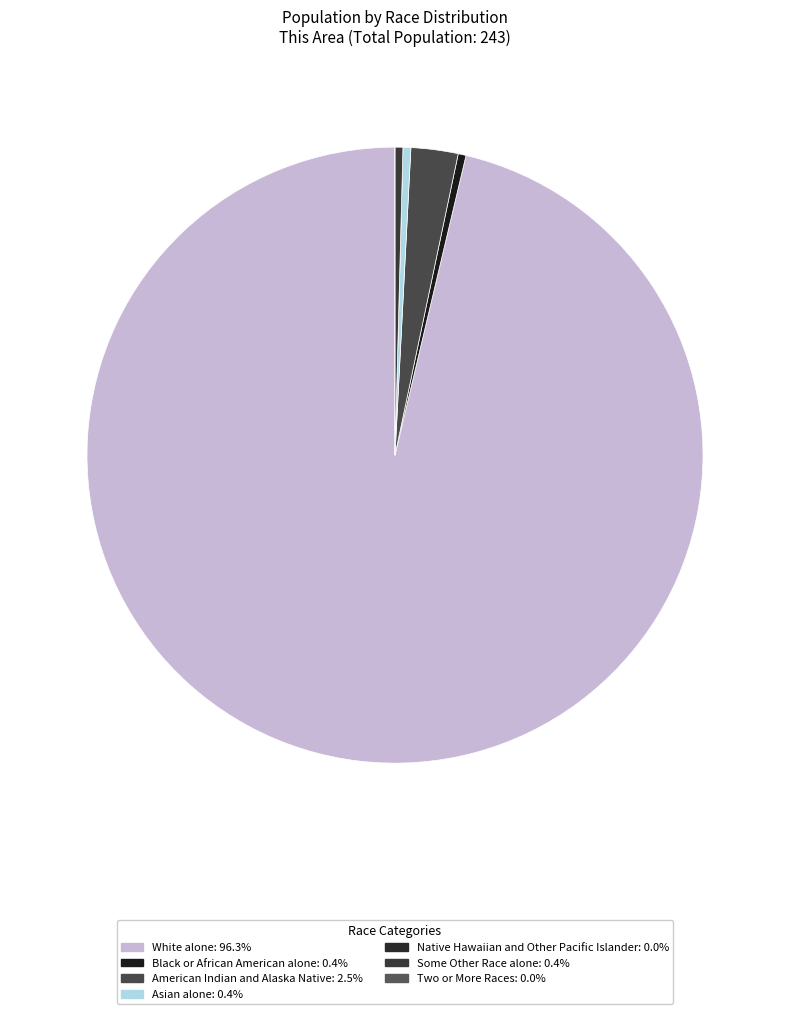

To the nearest percent, what is the difference between the American Indian and Alaska Native and White alone slice percentages?

94%